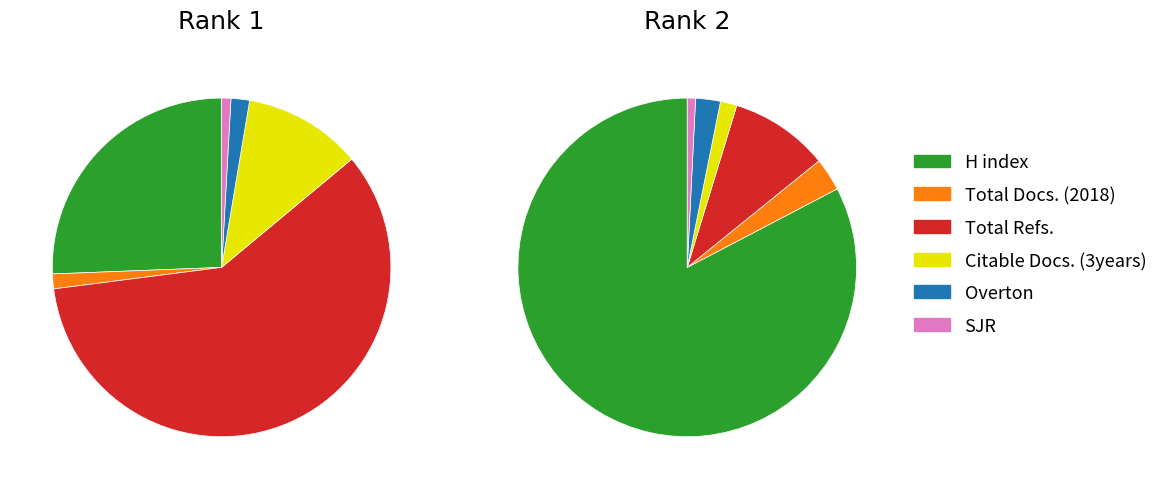

What percentage do 0 and 1 together represent?

100.0%